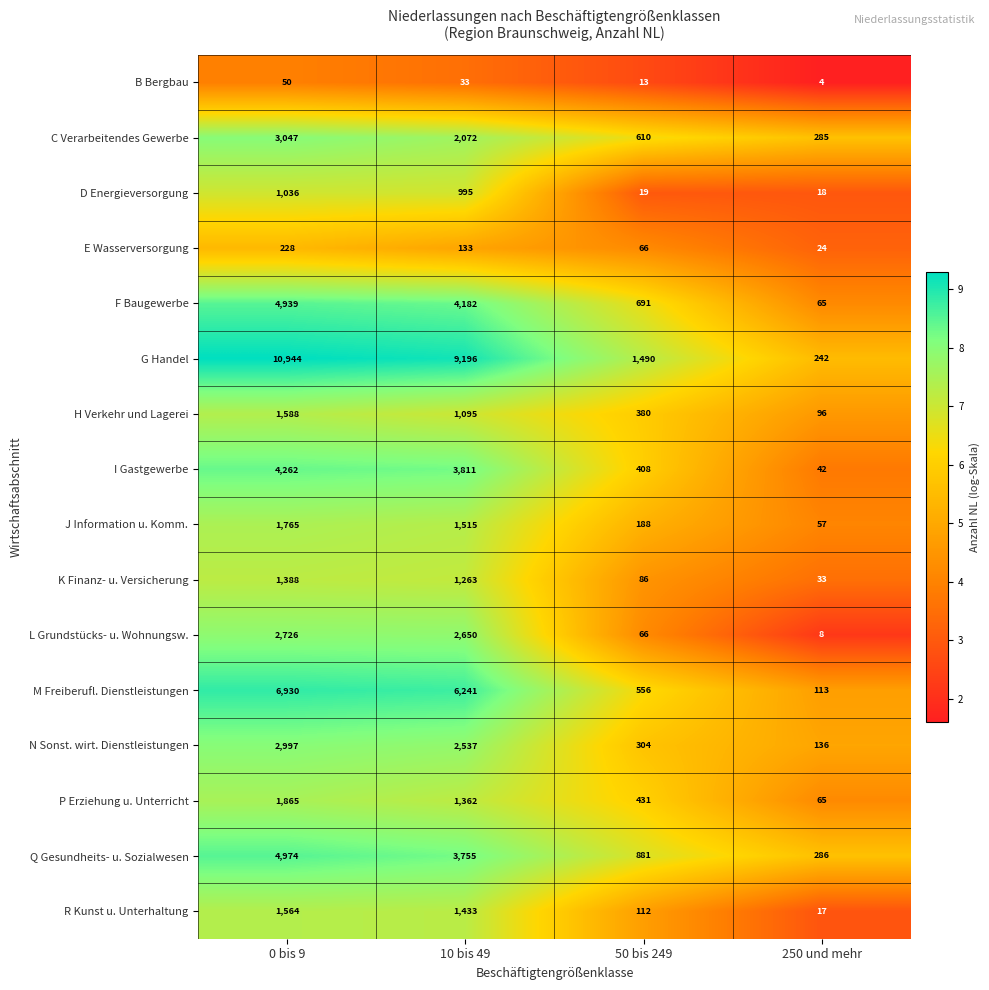

At which label is R Kunst u. Unterhaltung closest to 790?

10 bis 49